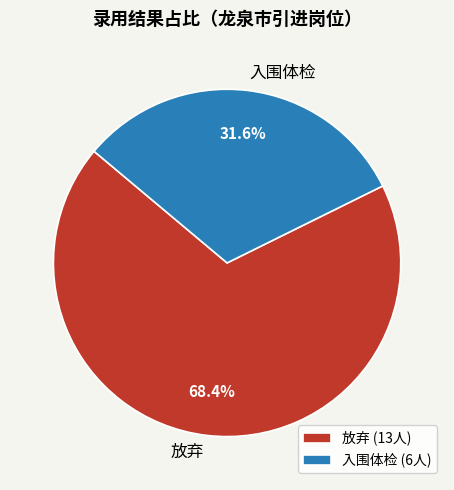

How many segments does this pie chart have?

2